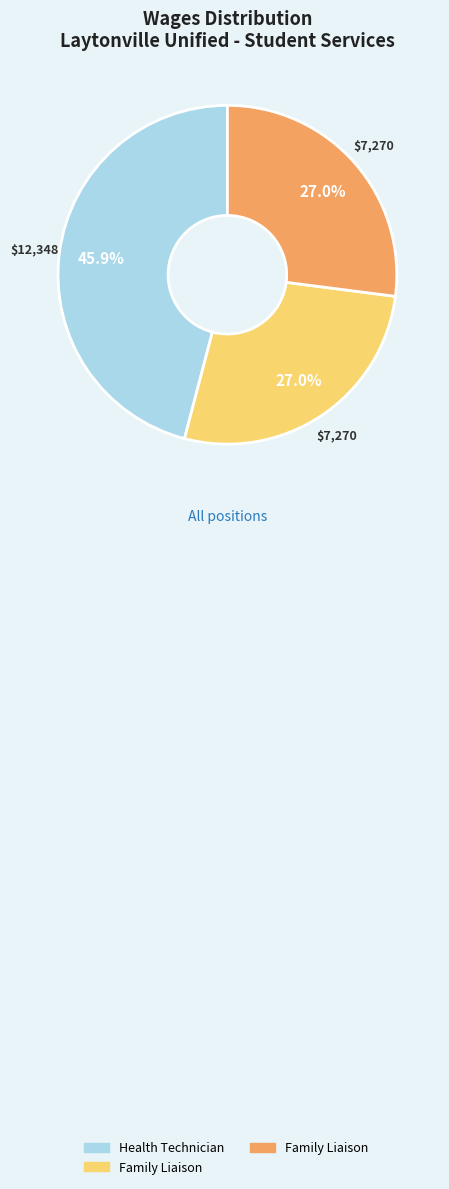

Is there a majority slice in this chart?

No